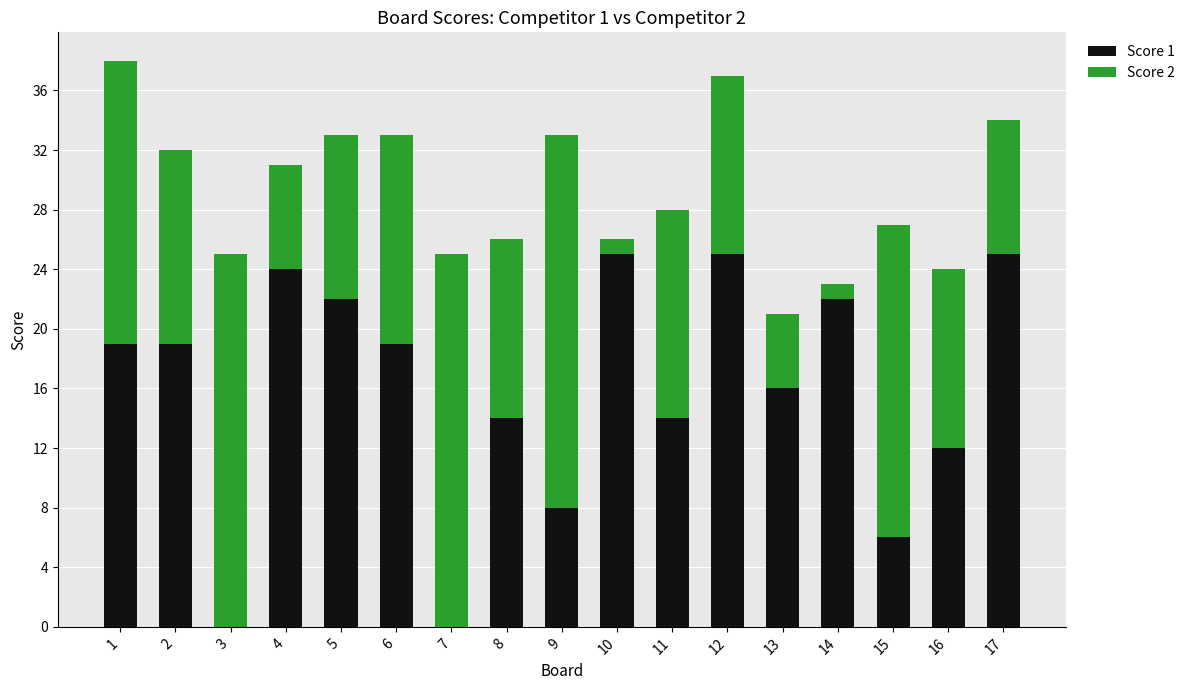

The Score 1 series shows 24 at 4. True or false?

True